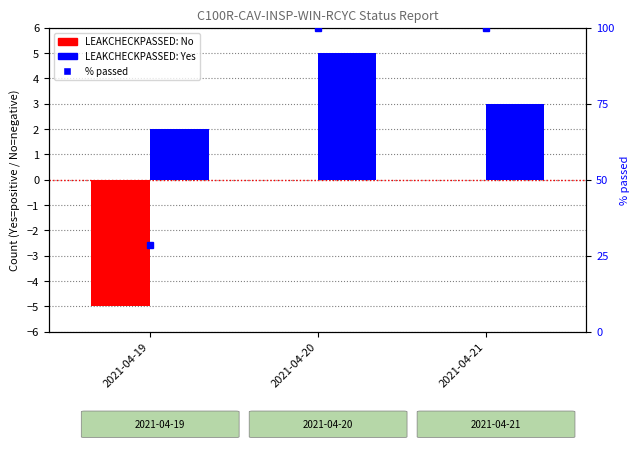

What is the difference between the second highest and minimum values in the % passed series?

71.4